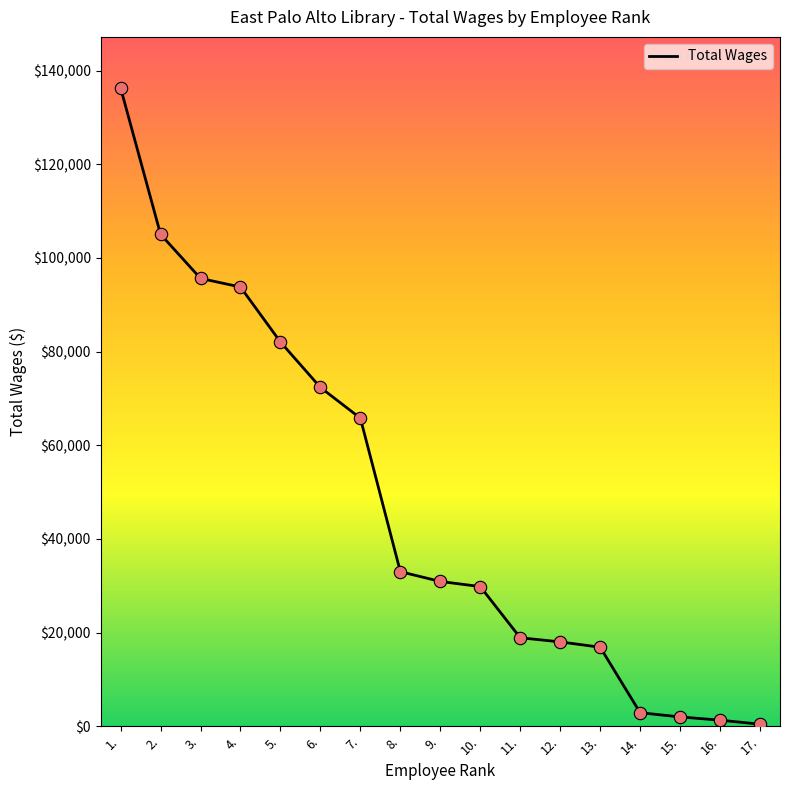

What is the ratio of the value at 1. to the value at 14.?

47.1